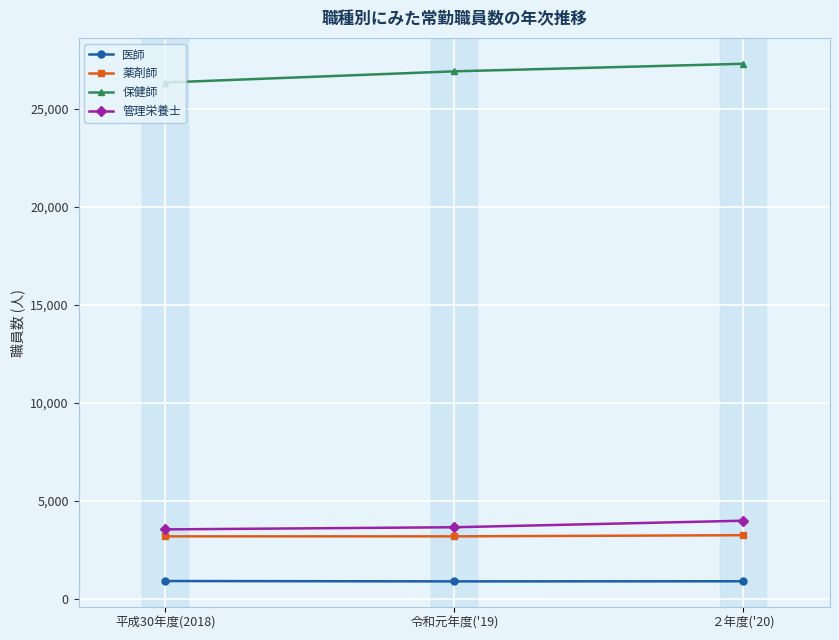

The 管理栄養士 series shows 4914 at 令和元年度('19). True or false?

False